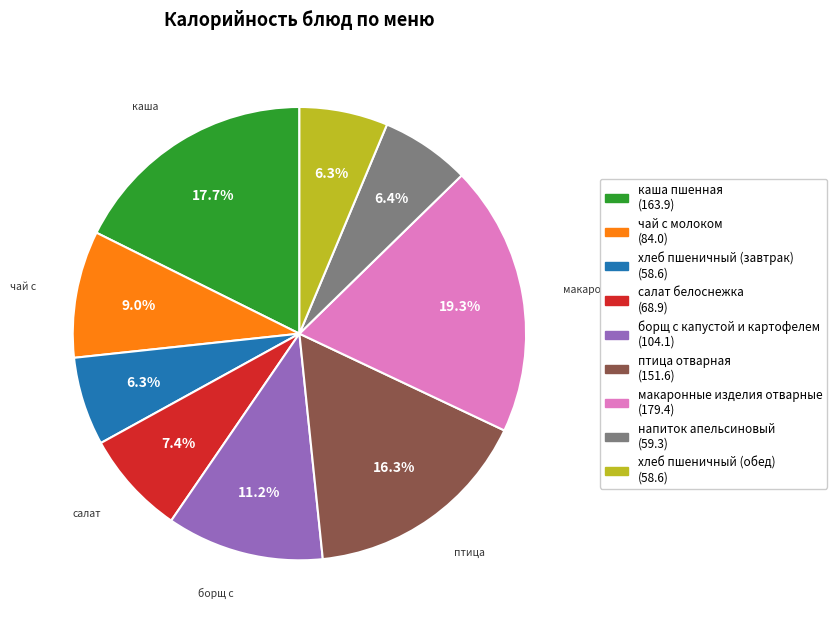

To the nearest percent, what is the combined percentage of хлеб пшеничный (завтрак) and хлеб пшеничный (обед)?

13%